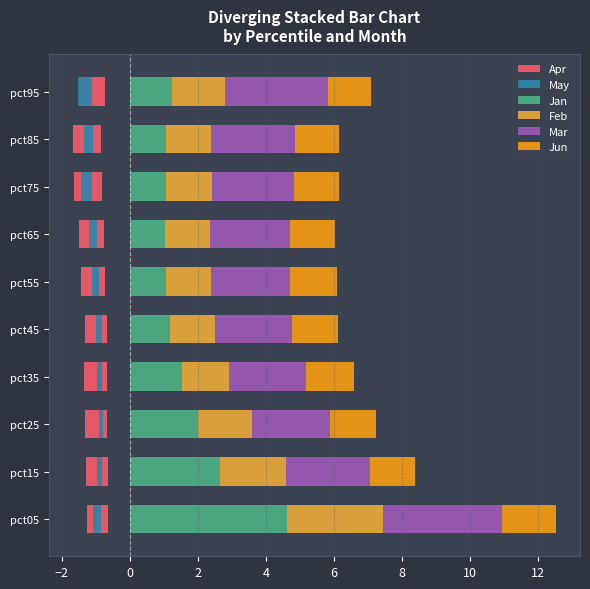

Reading left to right, transcribe all the data shown in this chart.

Apr: -0.6	-0.7	-0.7	-0.7	-0.7	-0.7	-0.7	-0.8	-0.8	-0.7
May: -0.2	-0.2	-0.1	-0.1	-0.2	-0.2	-0.2	-0.3	-0.3	-0.4
Jan: 4.6	2.6	2.0	1.5	1.2	1.1	1.0	1.1	1.1	1.2
Feb: 2.8	2.0	1.6	1.4	1.3	1.3	1.3	1.4	1.3	1.6
Mar: 3.5	2.5	2.3	2.3	2.3	2.3	2.3	2.4	2.5	3.0
Jun: 1.6	1.3	1.4	1.4	1.3	1.4	1.3	1.3	1.3	1.3